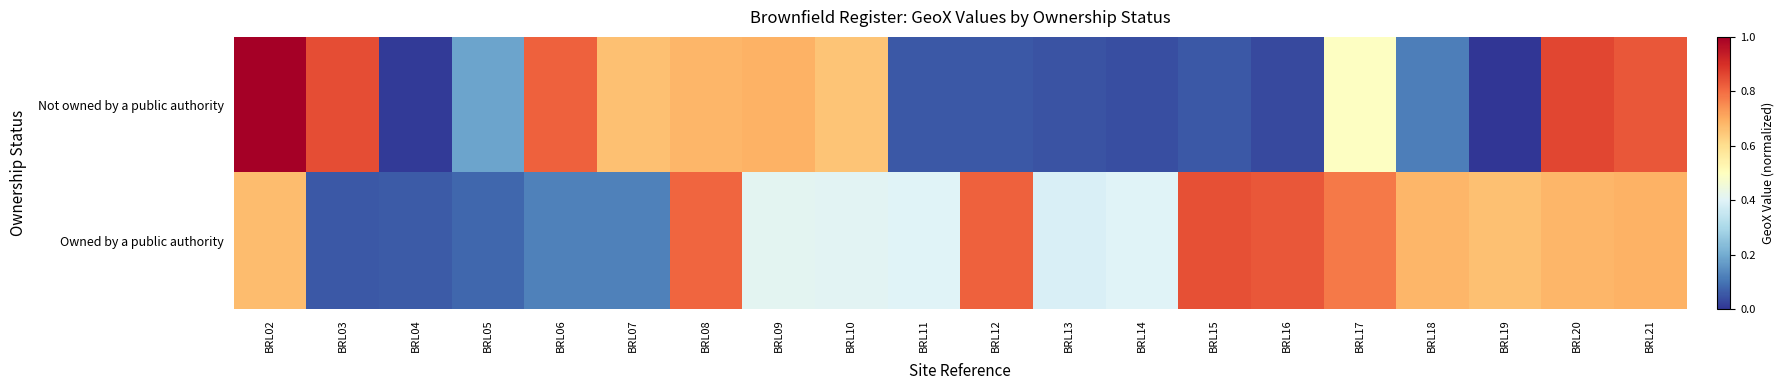

Reading right to left, transcribe all the data shown in this chart.

Not owned by a public authority: BRL21=0.8	BRL20=0.9	BRL19=0.0	BRL18=0.1	BRL17=0.5	BRL16=0.0	BRL15=0.1	BRL14=0.0	BRL13=0.0	BRL12=0.1	BRL11=0.1	BRL10=0.7	BRL09=0.7	BRL08=0.7	BRL07=0.7	BRL06=0.8	BRL05=0.2	BRL04=0.0	BRL03=0.8	BRL02=1.0
Owned by a public authority: BRL21=0.7	BRL20=0.7	BRL19=0.7	BRL18=0.7	BRL17=0.8	BRL16=0.8	BRL15=0.8	BRL14=0.4	BRL13=0.4	BRL12=0.8	BRL11=0.4	BRL10=0.4	BRL09=0.4	BRL08=0.8	BRL07=0.1	BRL06=0.1	BRL05=0.1	BRL04=0.1	BRL03=0.1	BRL02=0.7